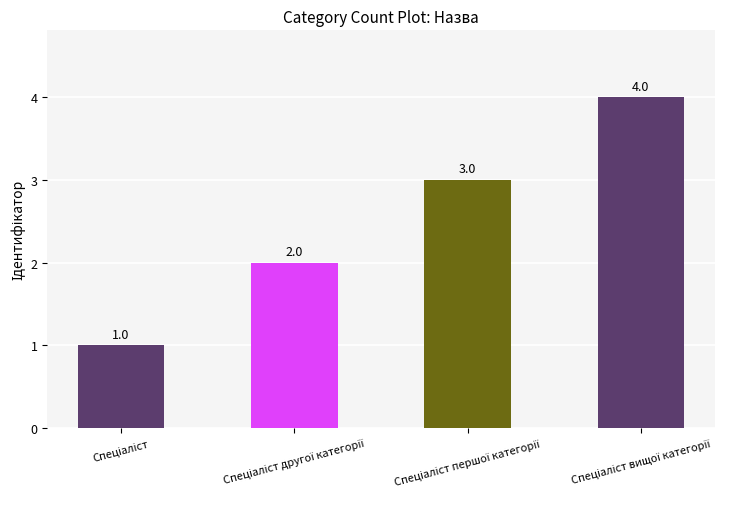

What is the value of the 1st bar from the left?

1